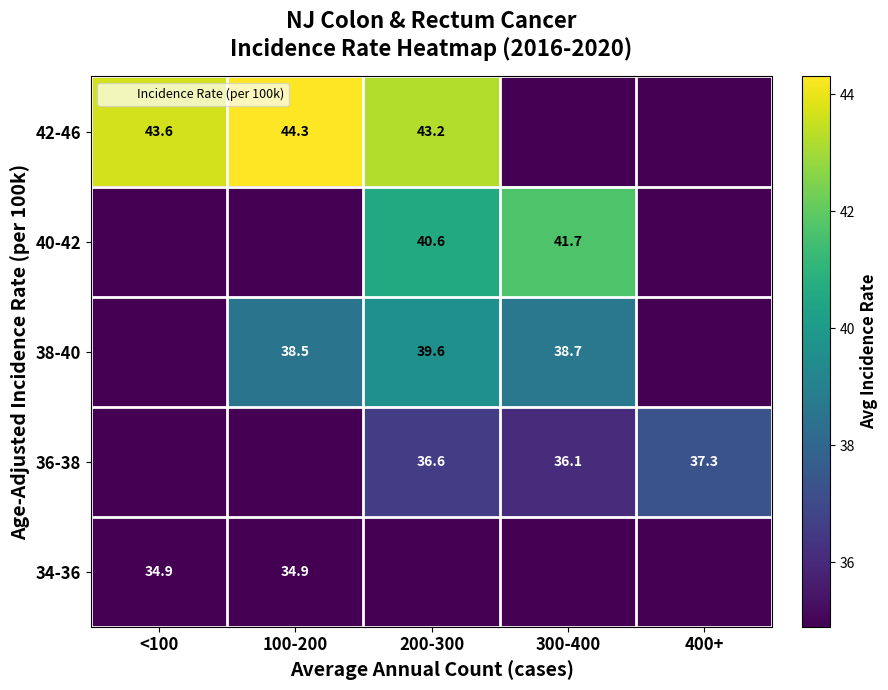

At 400+, list the series in order from largest to smallest.

36-38, 34-36, 38-40, 40-42, 42-46